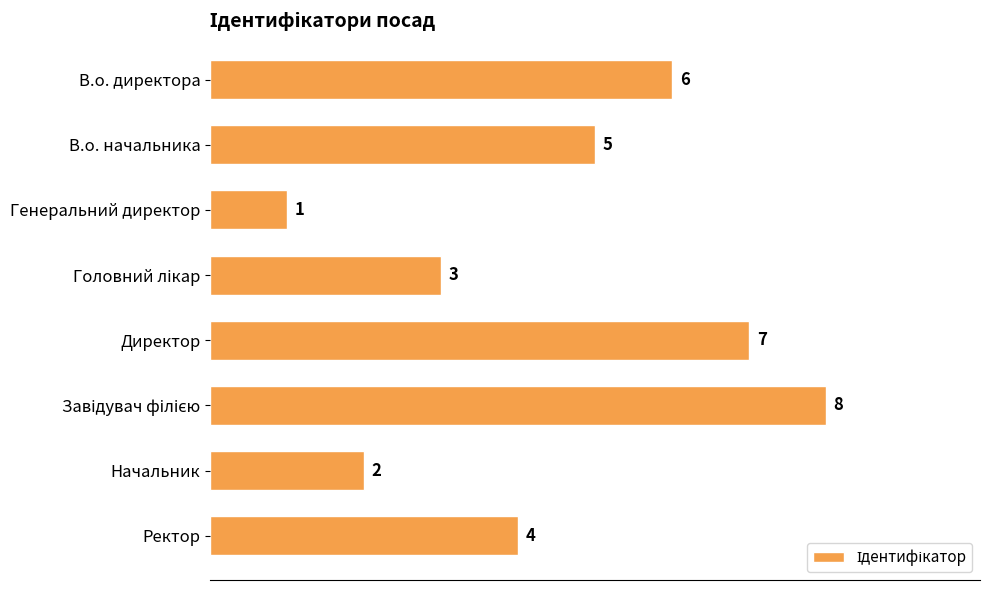

At which category does the chart reach its minimum across all series?

Генеральний директор